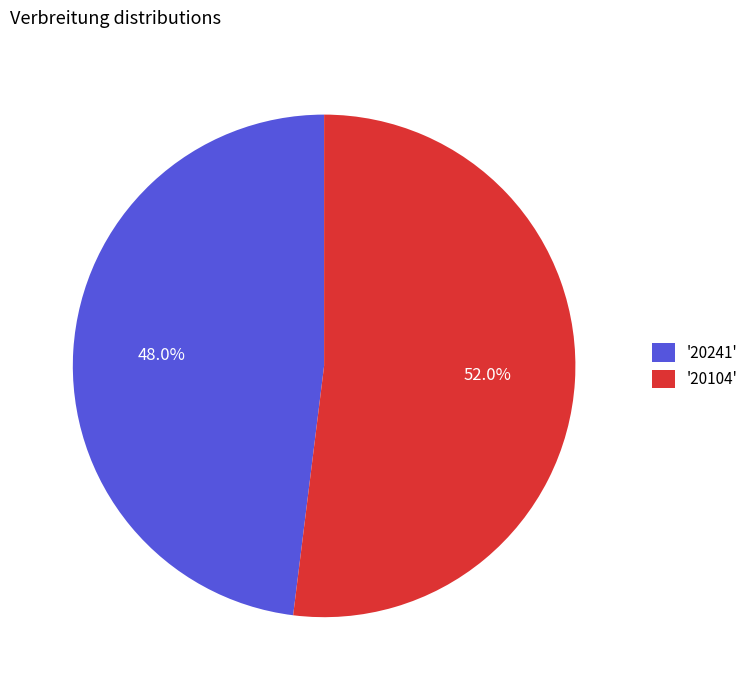

How much of the chart is everything except '20104'?

48.0%